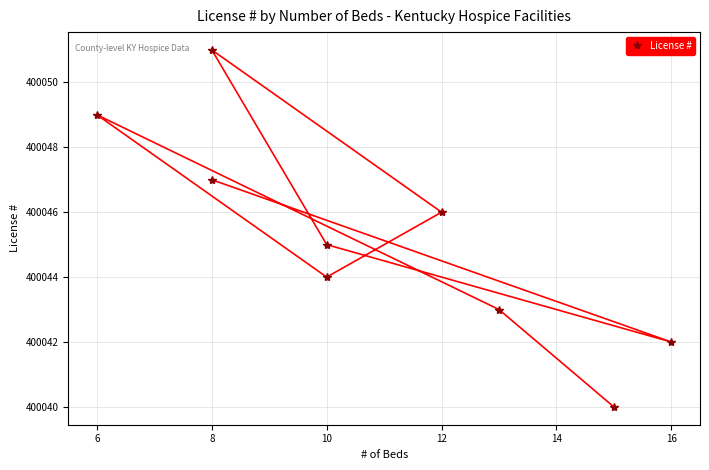

What is the smallest value displayed?

400040